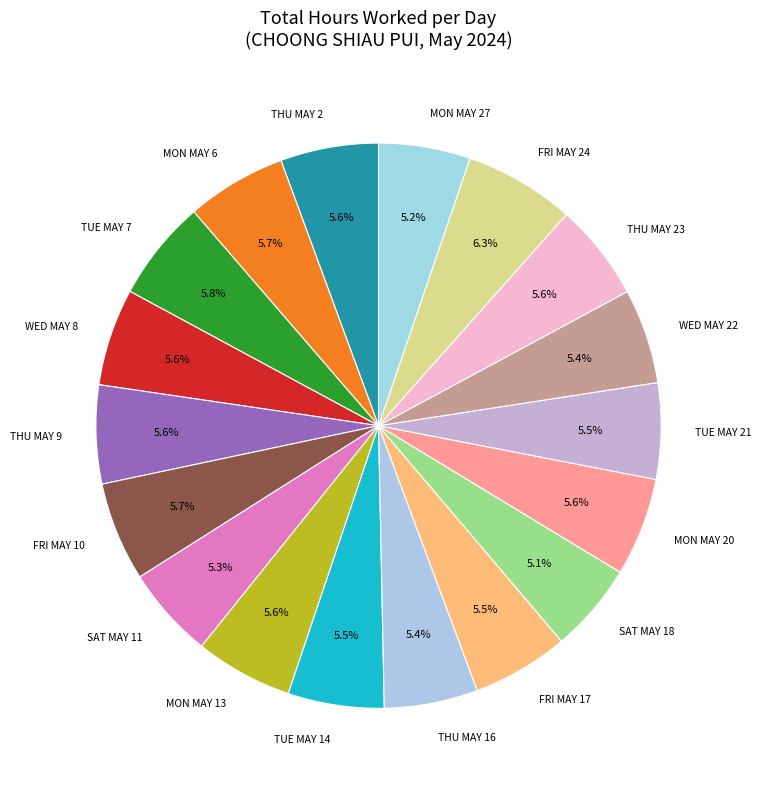

Count the number of slices in the pie.

18